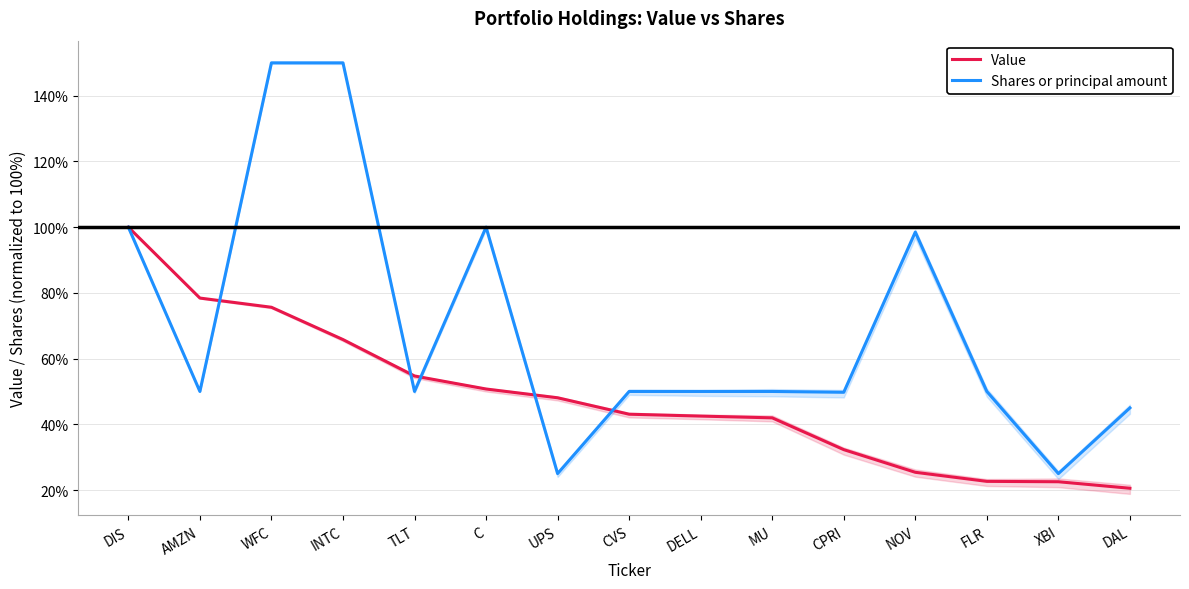

Is this an area chart (filled region under the line)?

No